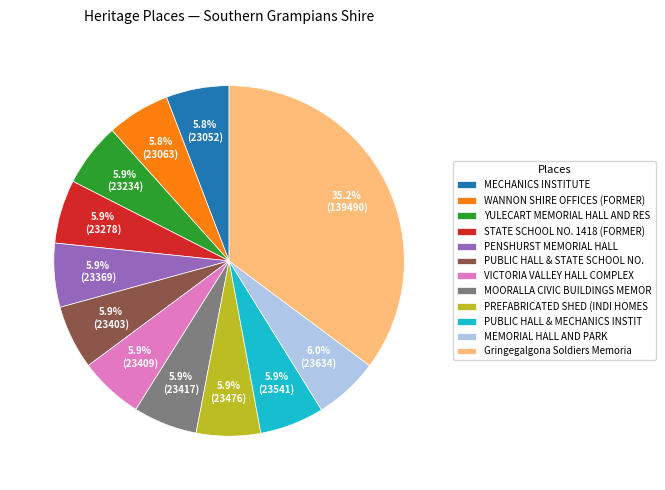

Is it true that MECHANICS INSTITUTE is 1% of the pie?

False